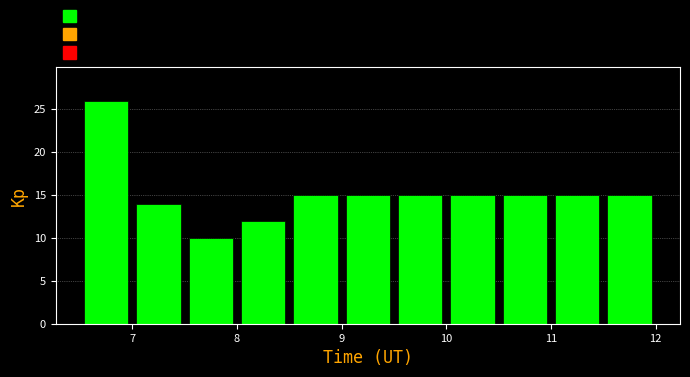

Reading left to right, list every bar in this chart as the range it spans on the x-axis followed by its height. The values are not printed on the chart, so give them approximately, as read against the axis.

6.5 to 7.0: 26
7.0 to 7.5: 14
7.5 to 8.0: 10
8.0 to 8.5: 12
8.5 to 9.0: 15
9.0 to 9.5: 15
9.5 to 10.0: 15
10.0 to 10.5: 15
10.5 to 11.0: 15
11.0 to 11.5: 15
11.5 to 12.0: 15